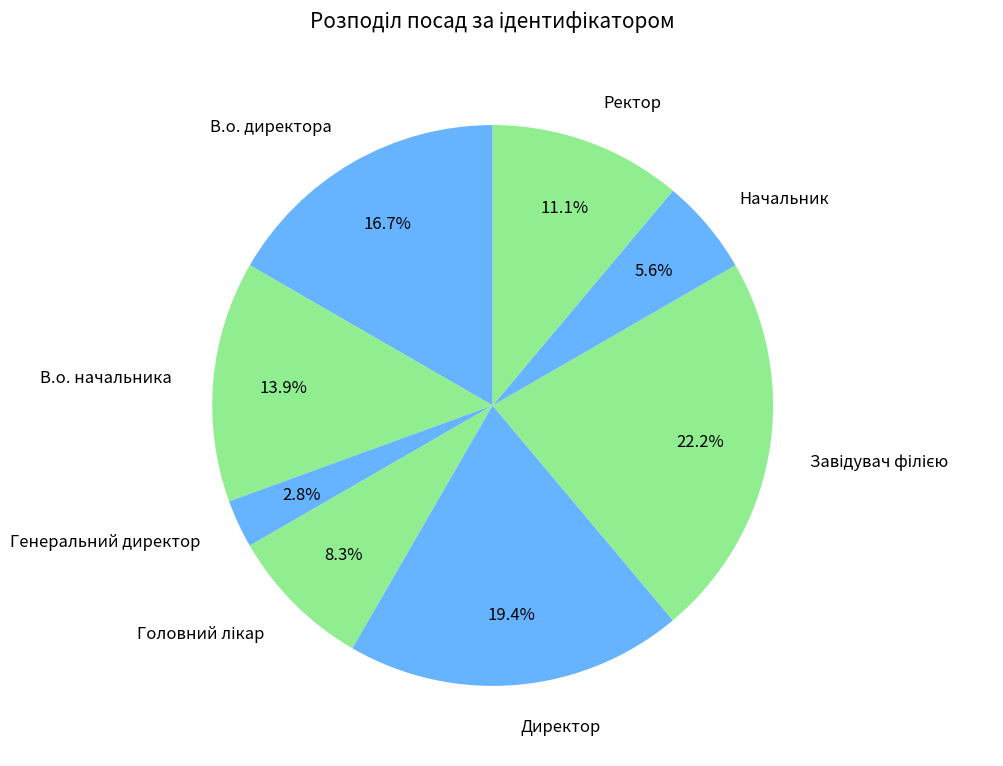

To the nearest percent, what is the average slice percentage?

12%